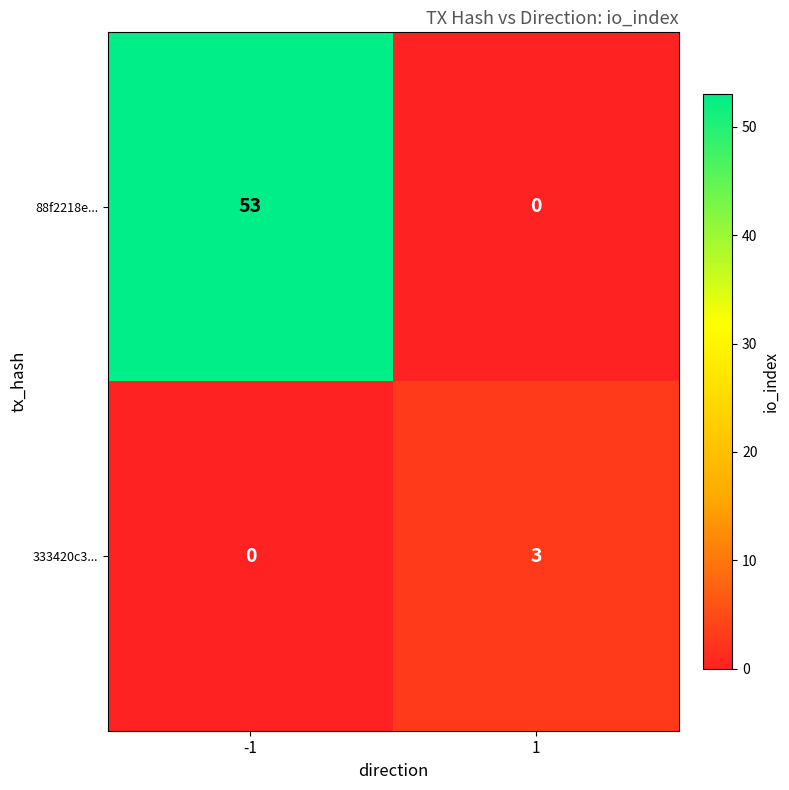

What is the highest value of the 88f2218e... series?

53